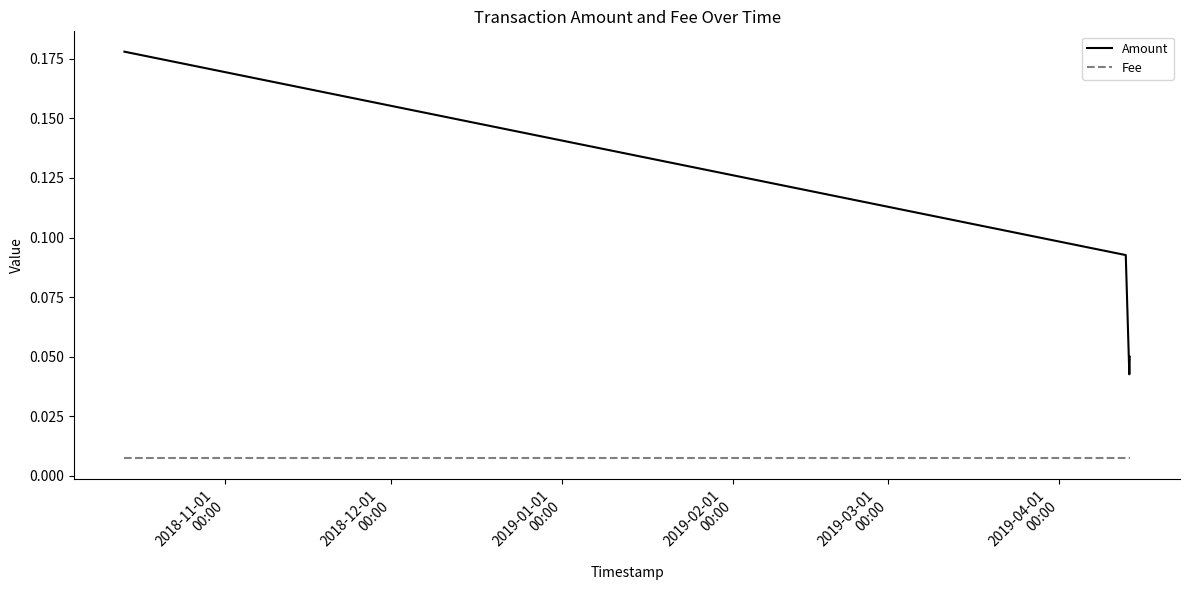

Which series has the widest spread of values?

Amount